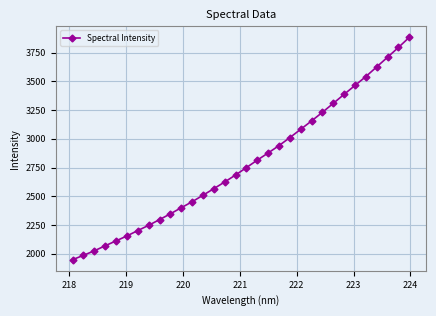

What is the sum of all values?

89224.2